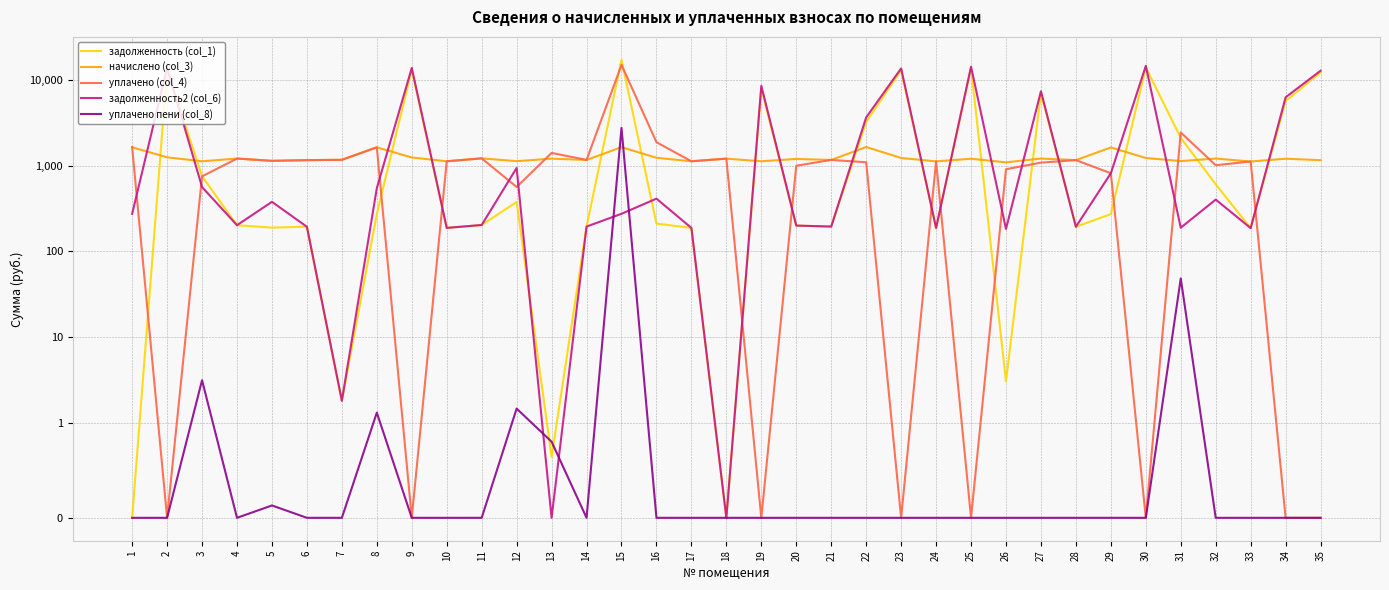

List the series in order of their peak value, lowest first.

начислено (col_3), уплачено пени (col_8), задолженность2 (col_6), уплачено (col_4), задолженность (col_1)